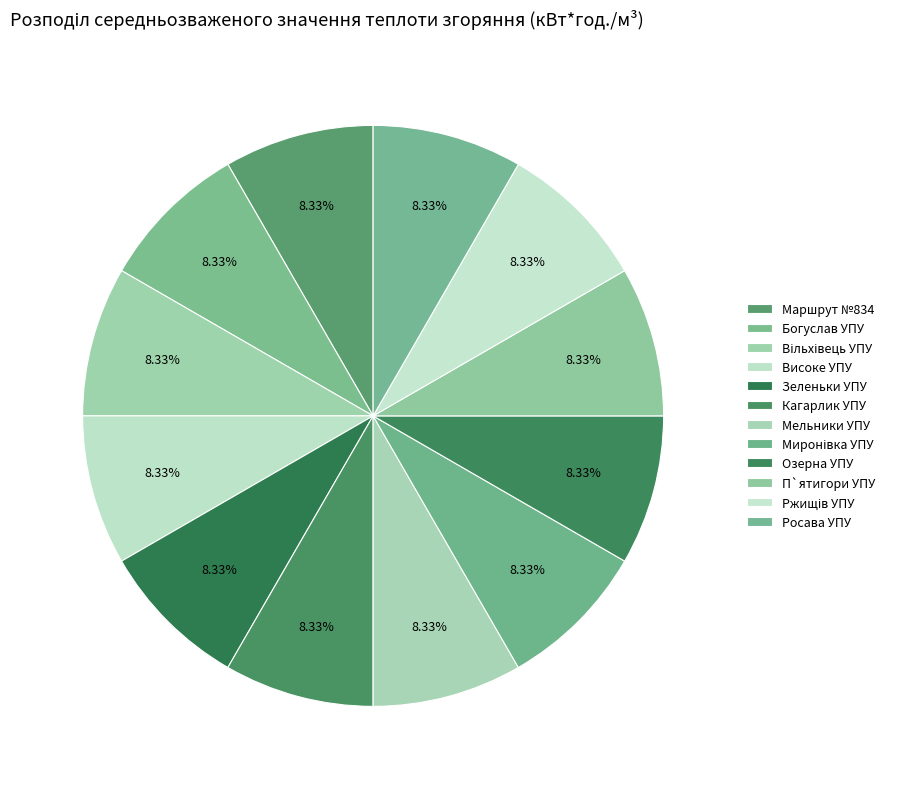

Is there any slice that represents more than half of the pie?

No